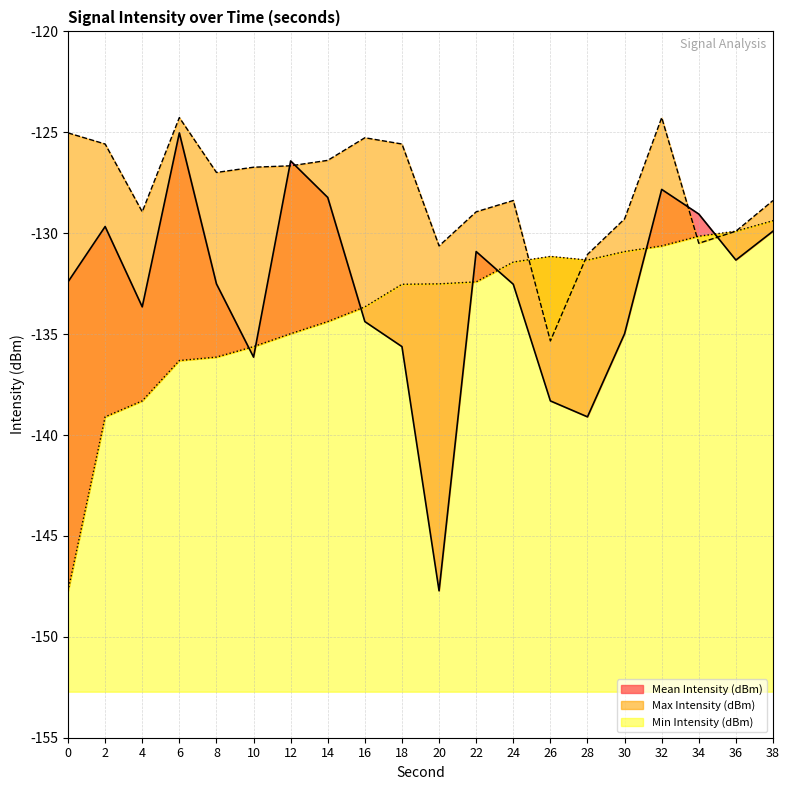

How many values in the Max Intensity (dBm) series are below -126?

14